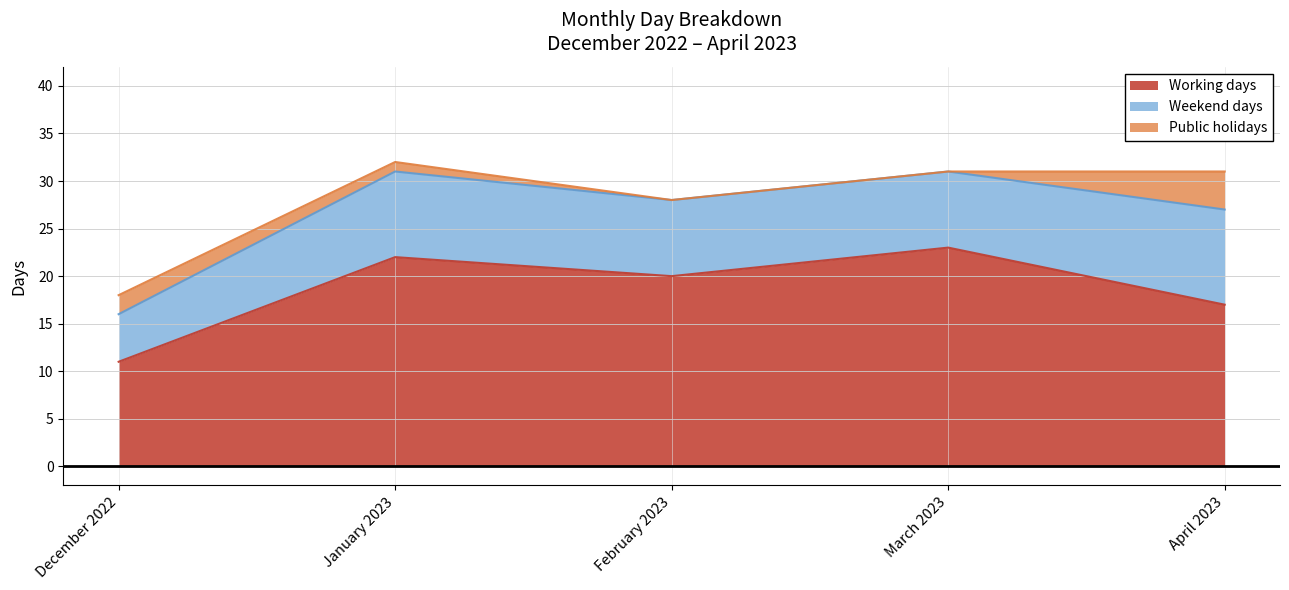

Read the Working days value at December 2022.

11